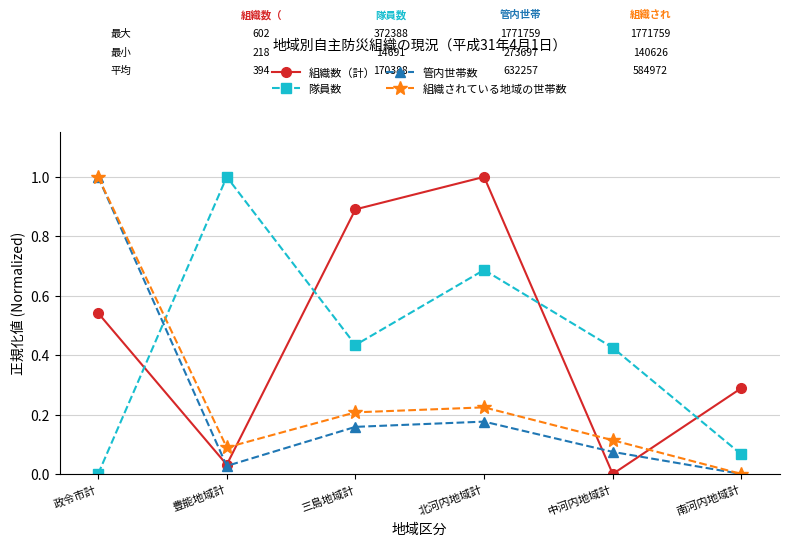

What is the difference between the 隊員数 values at 豊能地域計 and 南河内地域計?

0.9